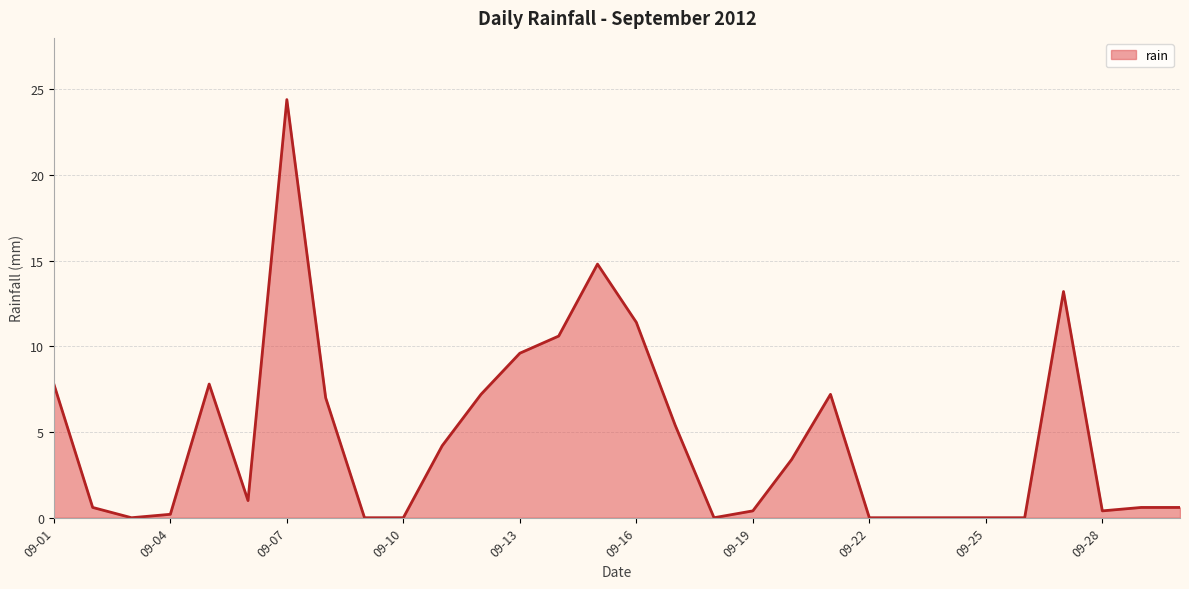

What is the difference between the maximum and minimum values?

24.4